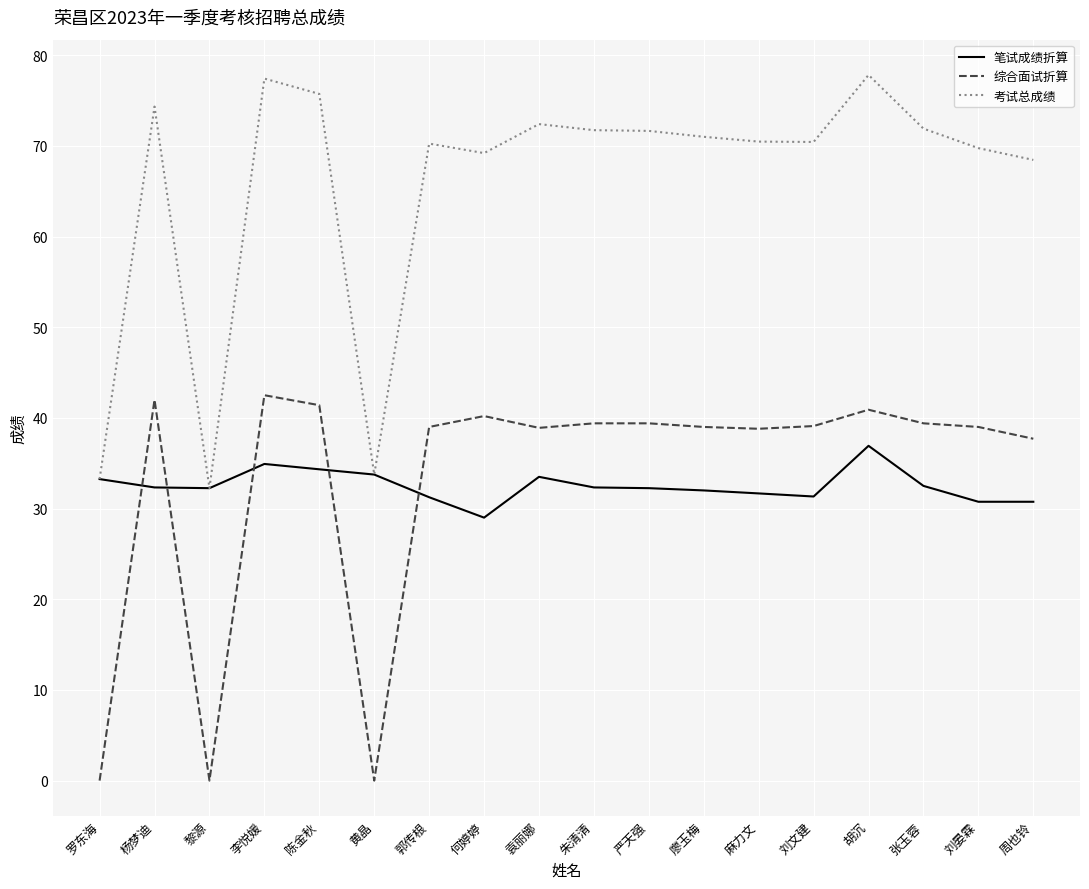

At which label does 笔试成绩折算 reach its peak?

胡沉